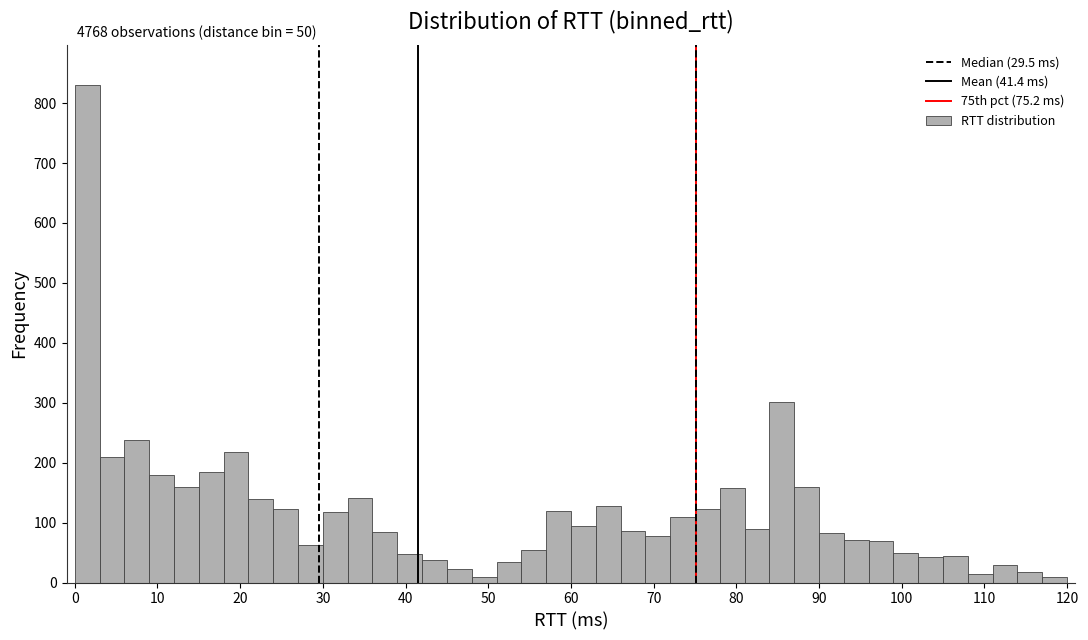

Read against the x-axis, roughly where is the centre of the tallest bar?

2